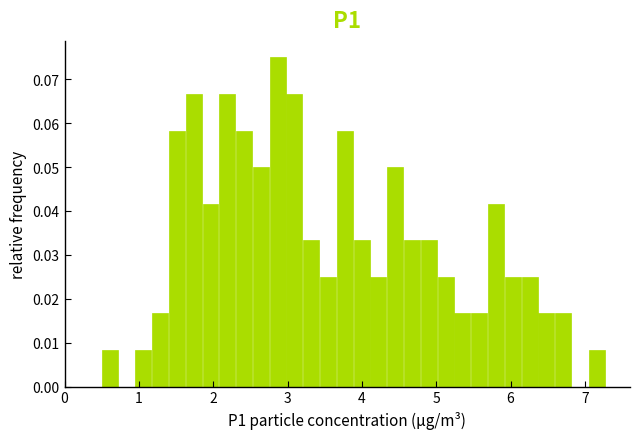

Read against the x-axis, roughly where is the centre of the tallest bar?

2.9